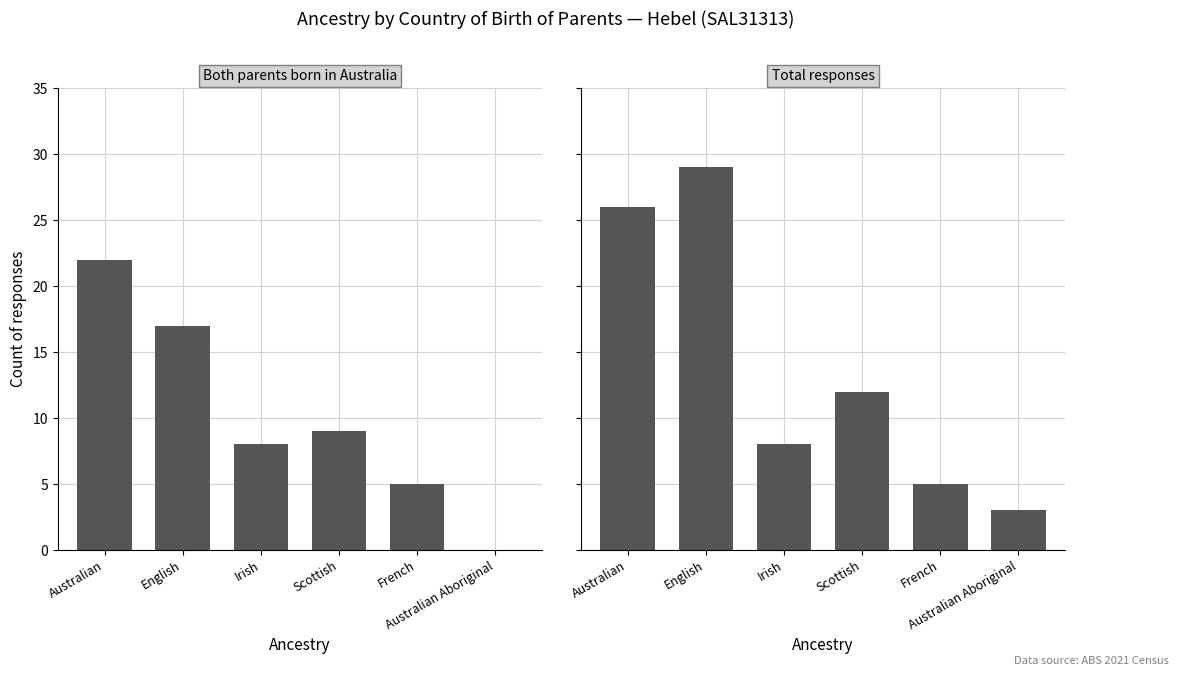

Count the number of categories in the chart.

6